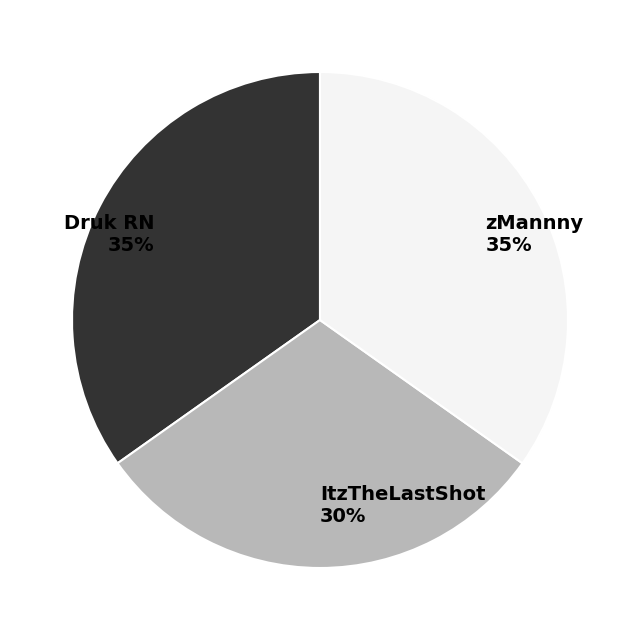

The zMannny slice represents 35% of the pie. True or false?

True